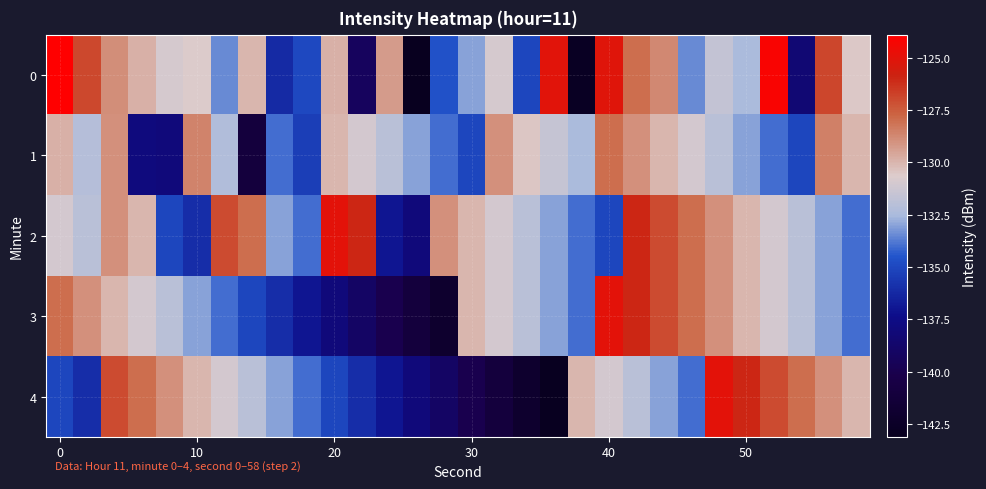

Rank the series by their average value, from lowest to highest.

4, 3, 1, 0, 2